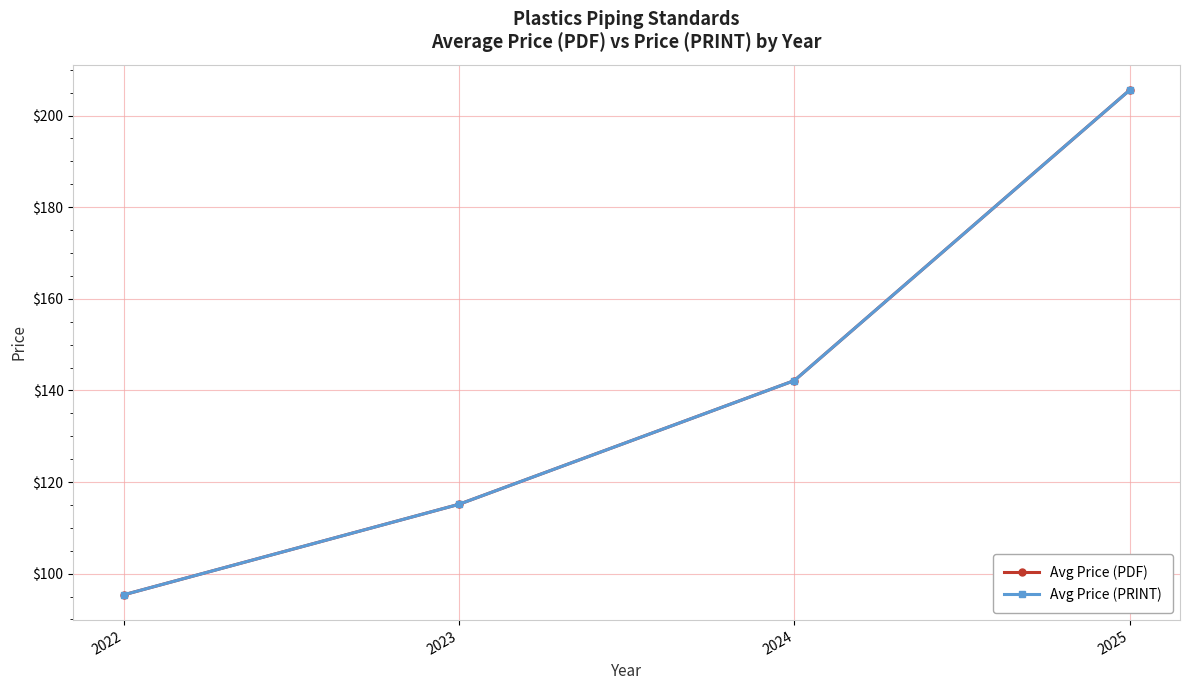

Is this an area chart (filled region under the line)?

No